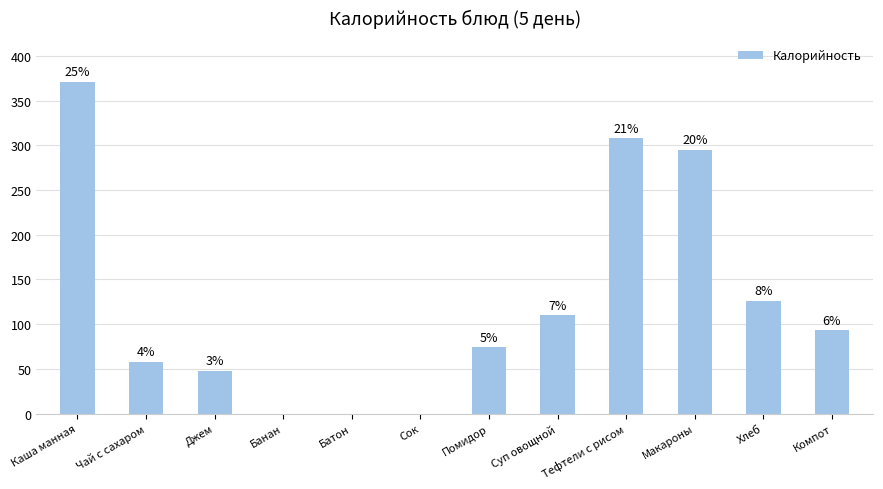

Which has a higher value, Помидор or Чай с сахаром?

Помидор